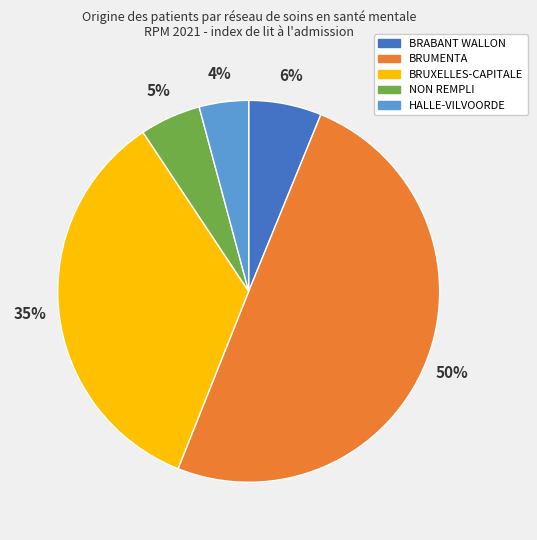

To the nearest percent, what is the difference between the NON REMPLI and BRABANT WALLON slice percentages?

1%